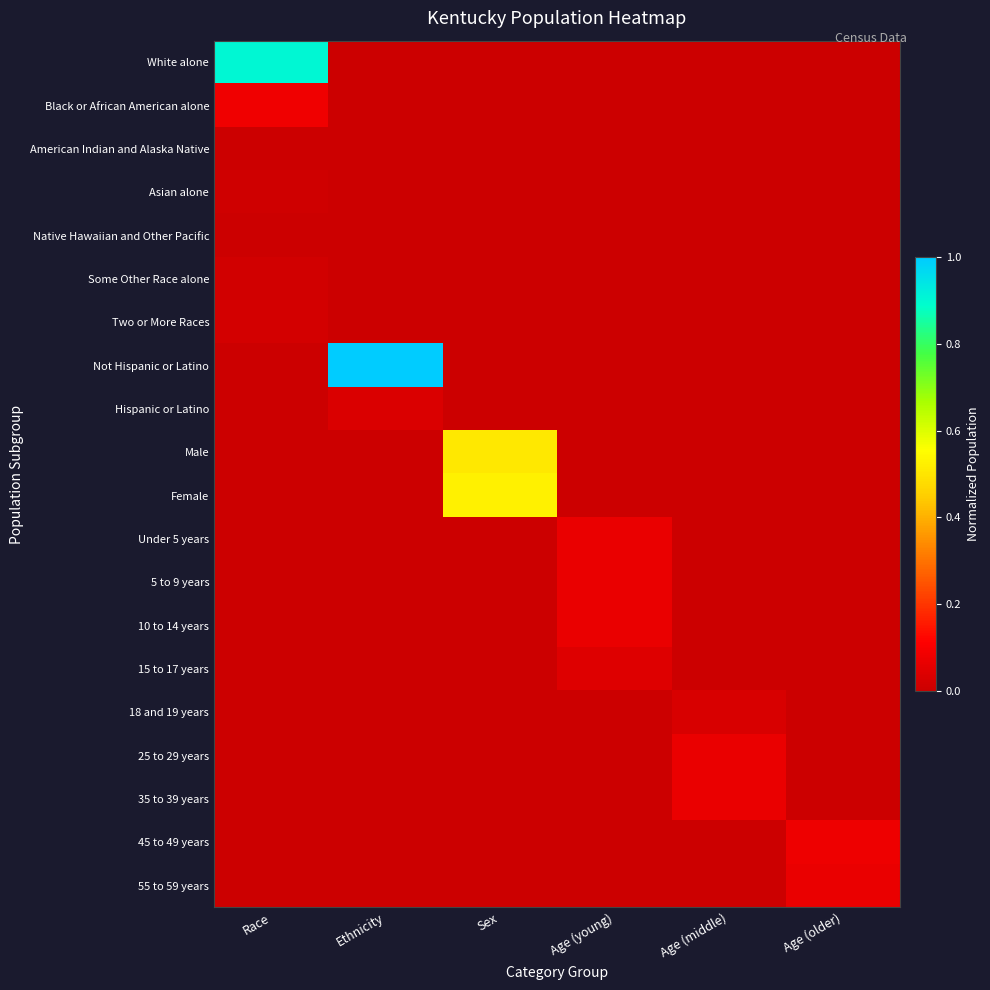

What is the greatest value displayed?

1.0